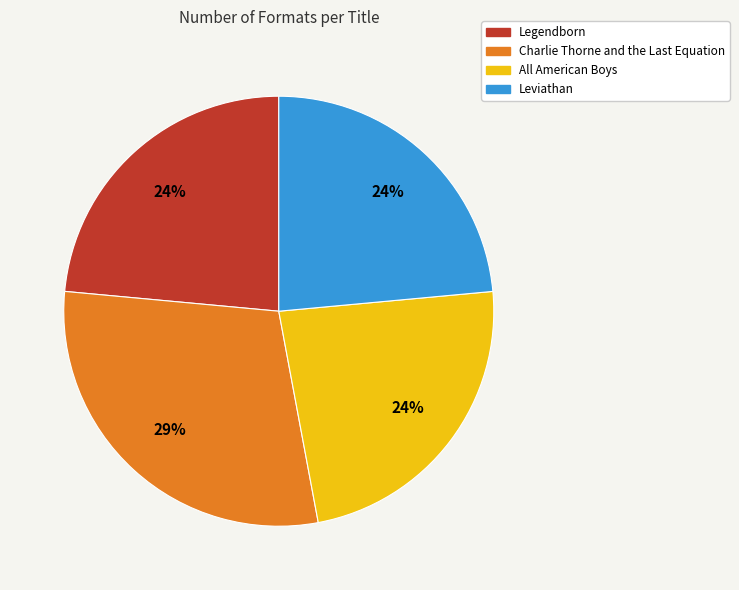

How many slices are in this pie chart?

4